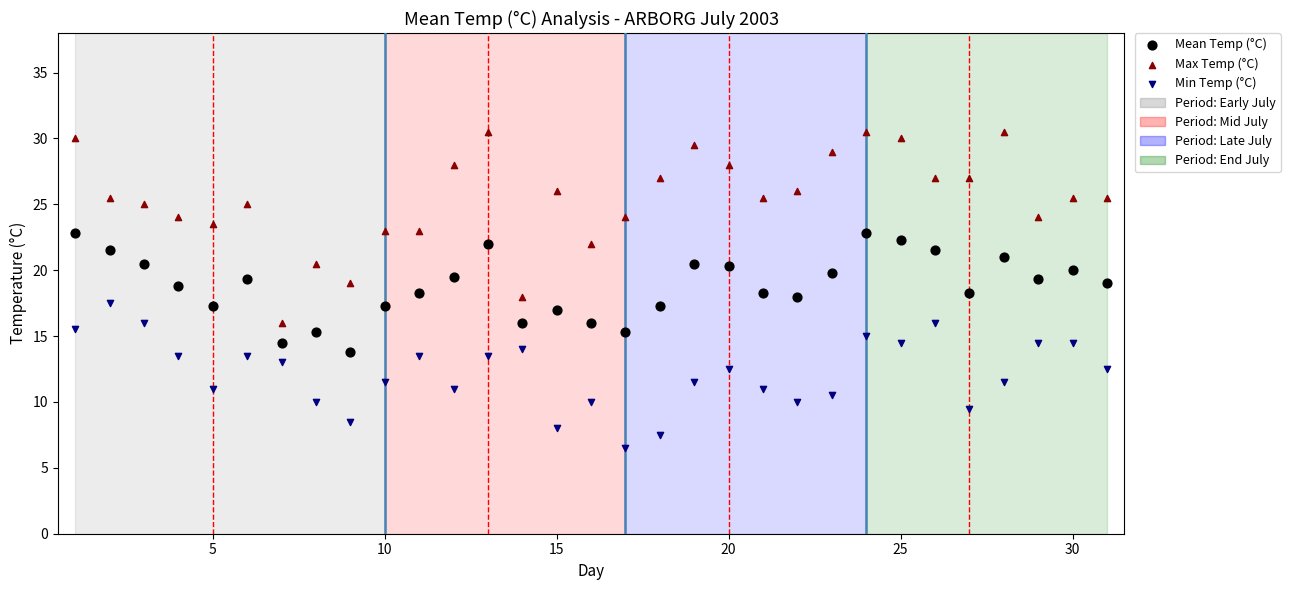

What is the X range (max minus min) for the scatter plot?

30.0